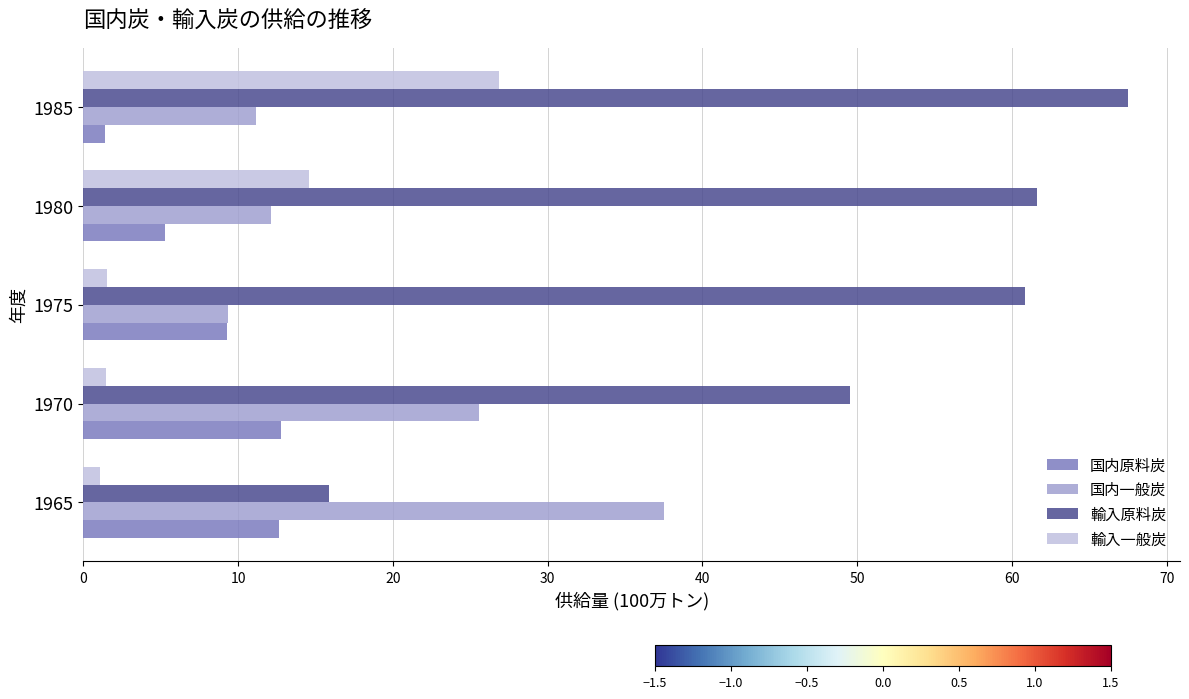

Which label corresponds to the largest value in the chart?

1985